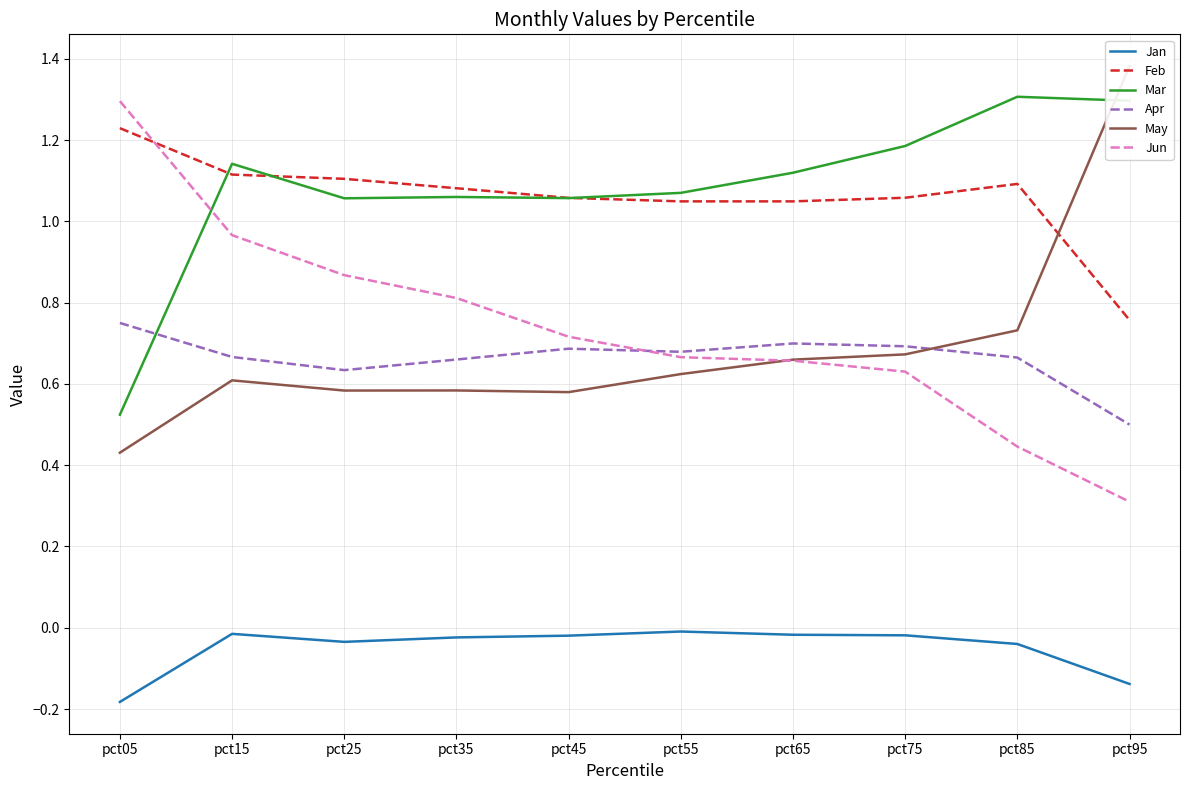

What is the difference between the Mar values at pct95 and pct45?

0.2